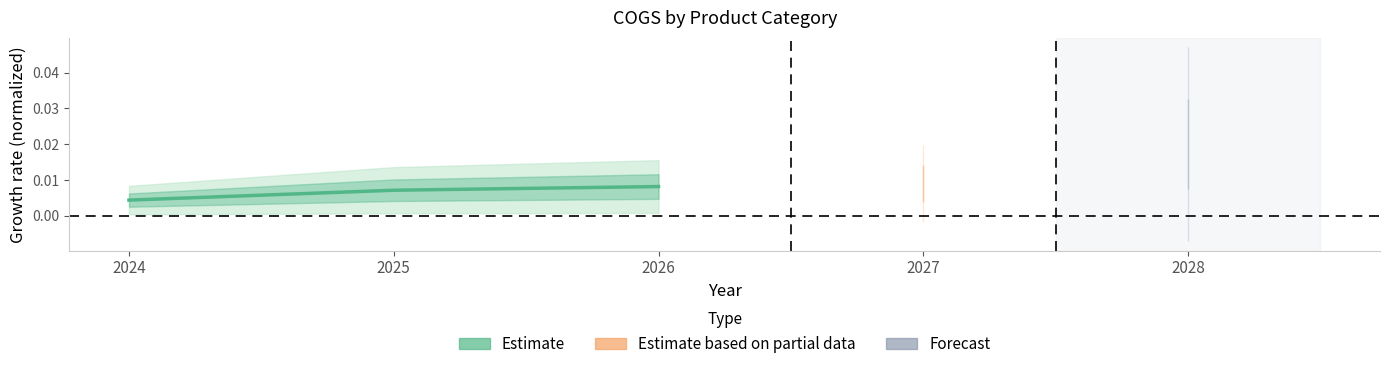

True or false: the data shows 0.0 at 2026.

False